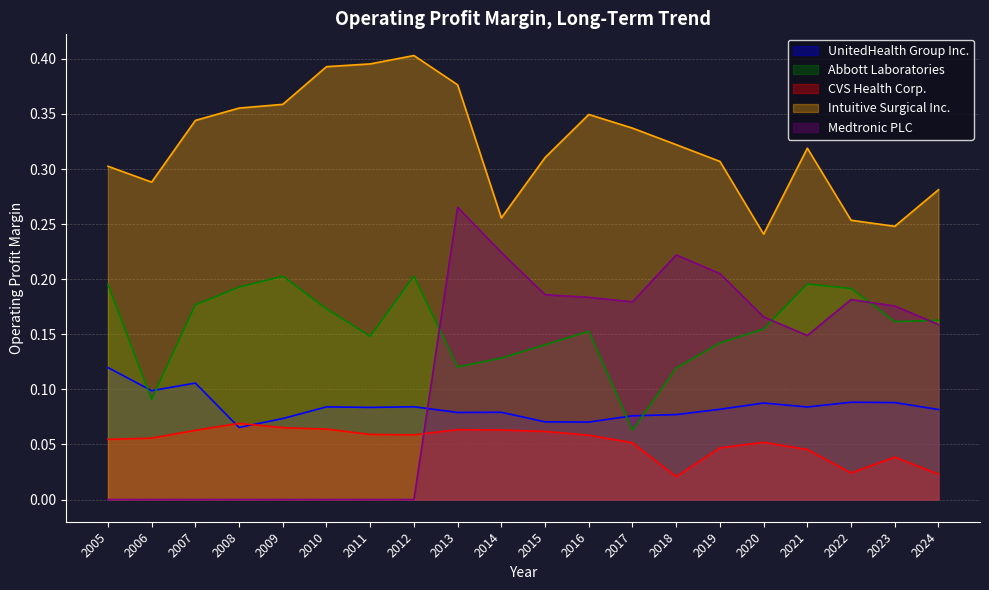

How many CVS Health Corp. values are between 0 and 1?

20